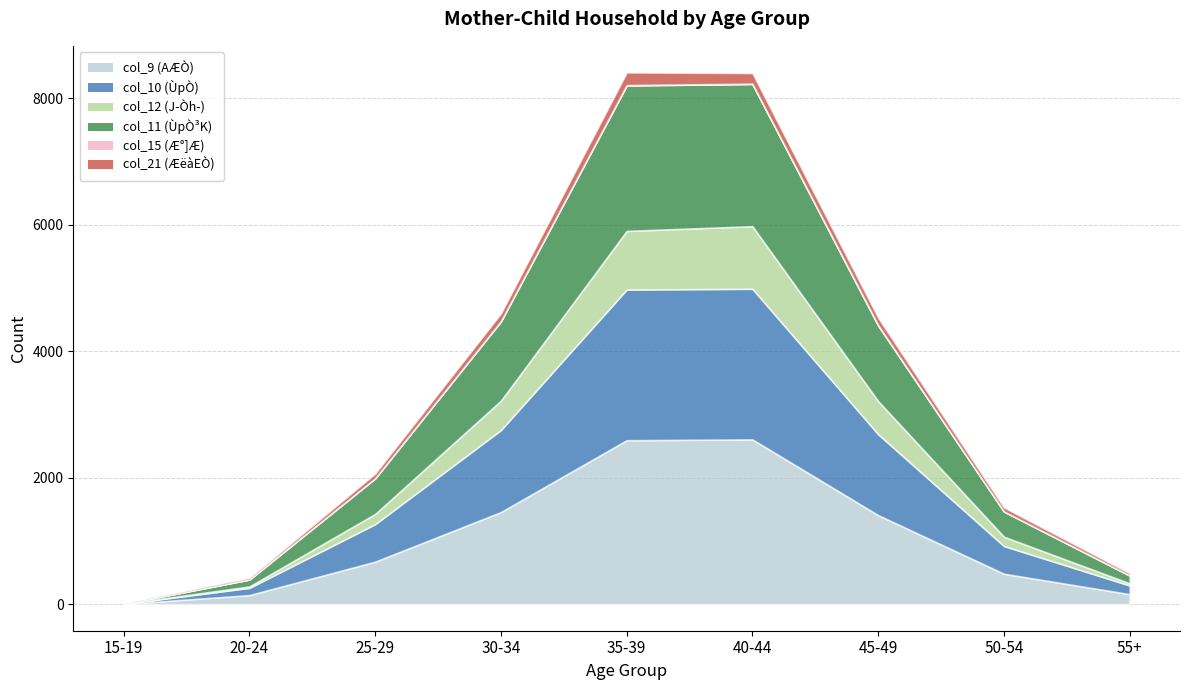

What is the difference between the col_11 values at 45-49 and 40-44?

1054